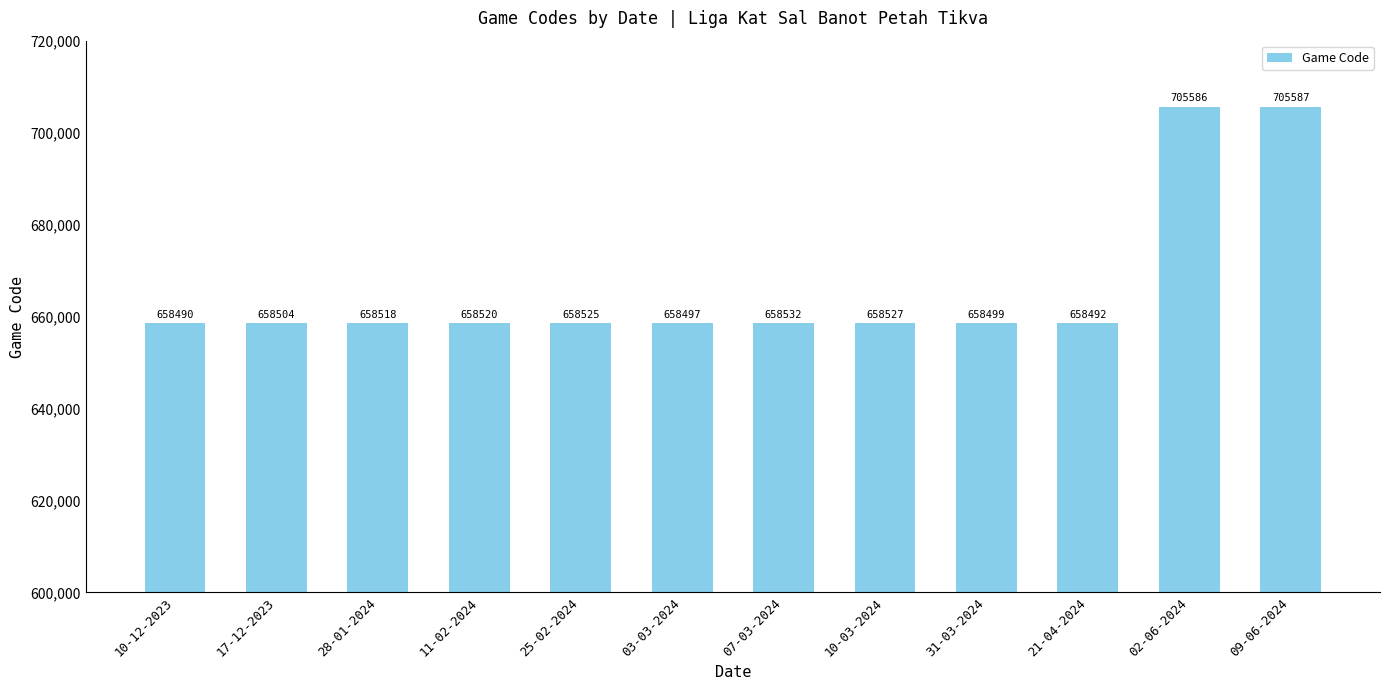

Approximately how many times larger is the value at 31-03-2024 compared to 02-06-2024?

0.9